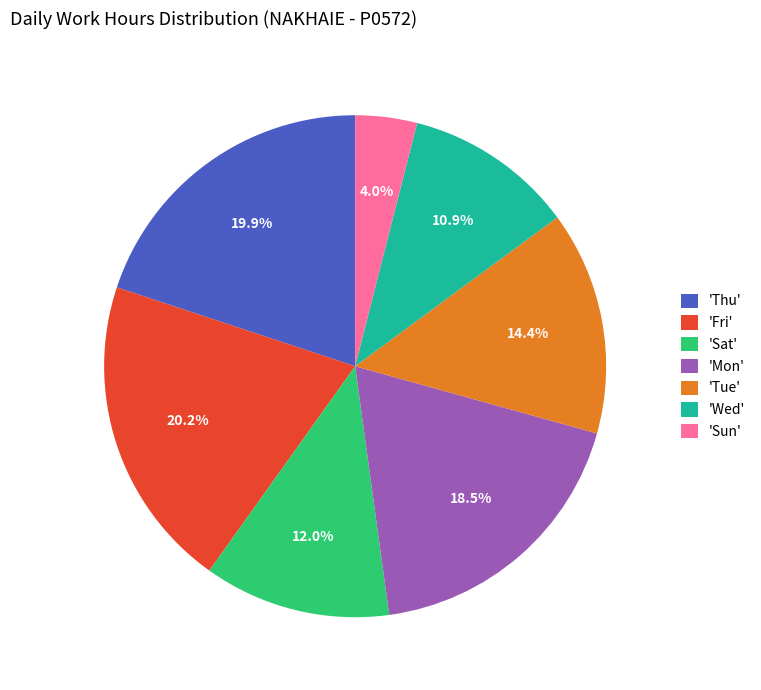

Between 'Wed' and 'Fri', which is larger?

'Fri'